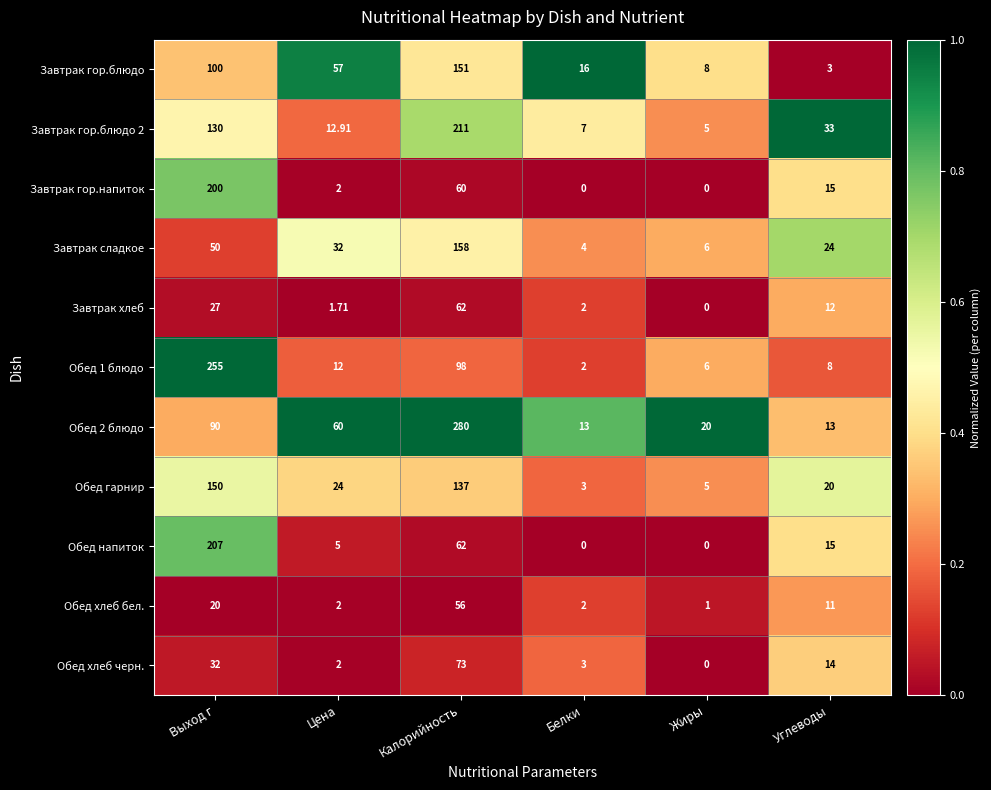

Is the value of Завтрак сладкое at Калорийность greater than the value of Завтрак гор.блюдо at Белки?

Yes